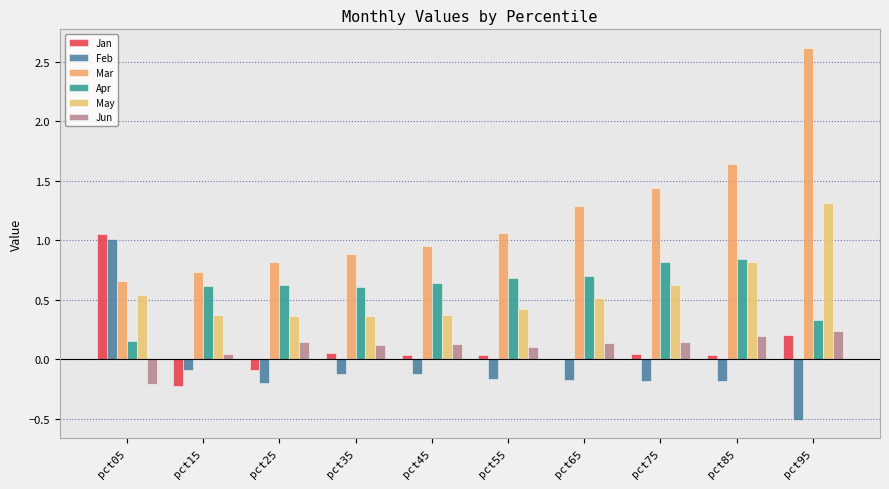

List the series in order of their peak value, lowest first.

Jun, Apr, Feb, Jan, May, Mar